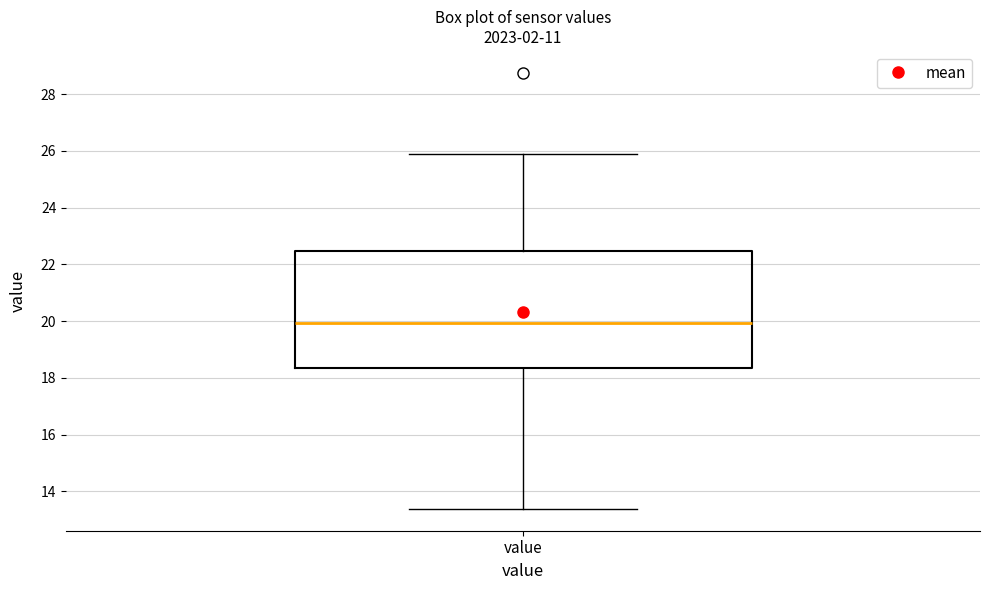

Read this box plot against the y-axis: the position of the median line, the range covered by the box, and the ends of both whiskers. The values are not printed on the chart, so give them approximately, as read against the axis.

median 20.0, box 18.4 to 22.4, whiskers 13.4 to 26.0